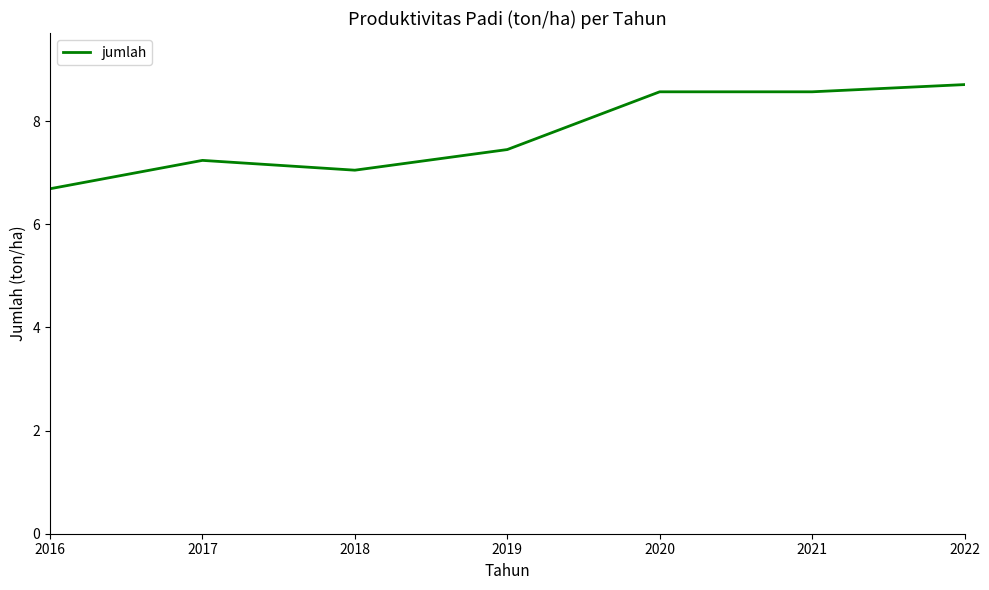

What is the greatest value displayed?

8.7